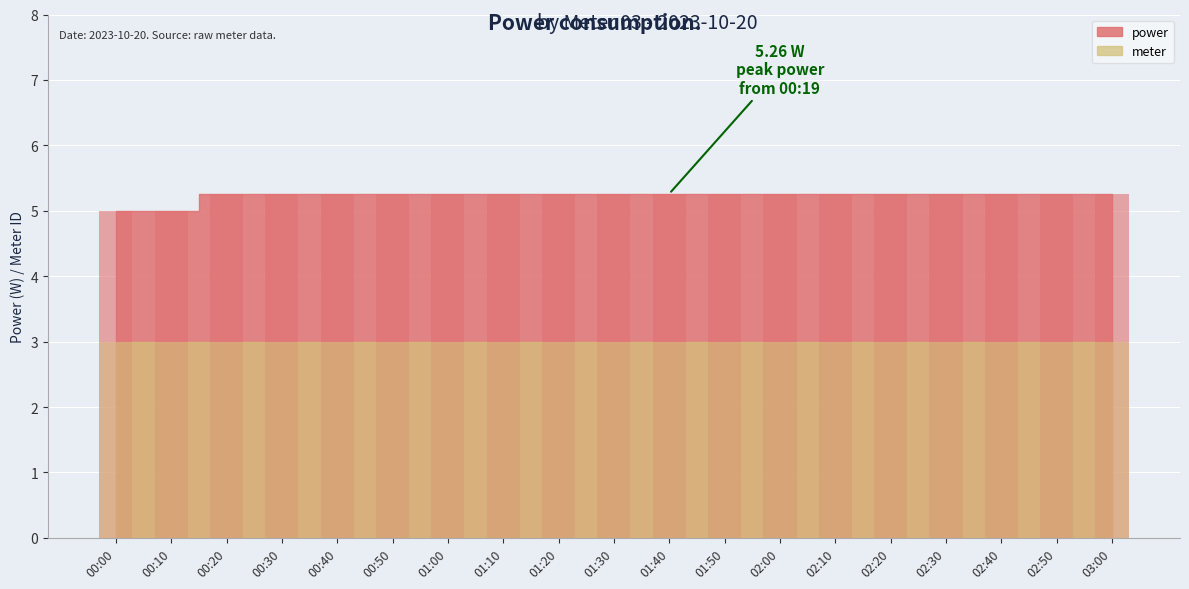

Where is the data nearest to the value 5?

00:00